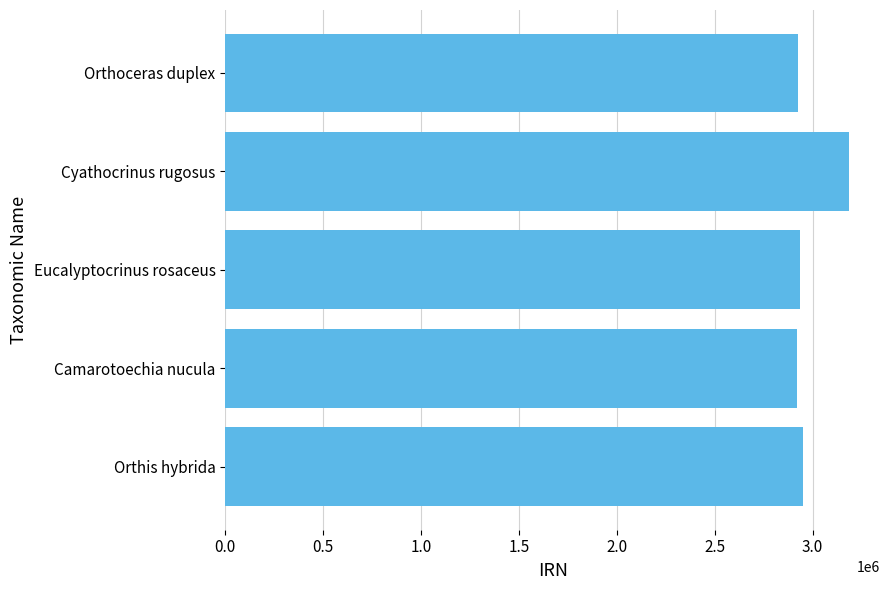

The chart shows a value of 2920532 at Camarotoechia nucula. True or false?

True